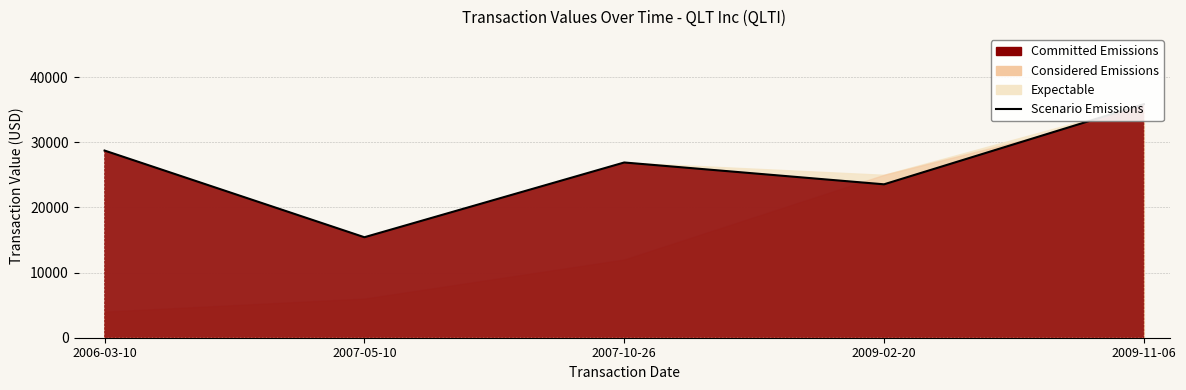

The chart shows a value of 7975 at 2009-11-06. True or false?

False